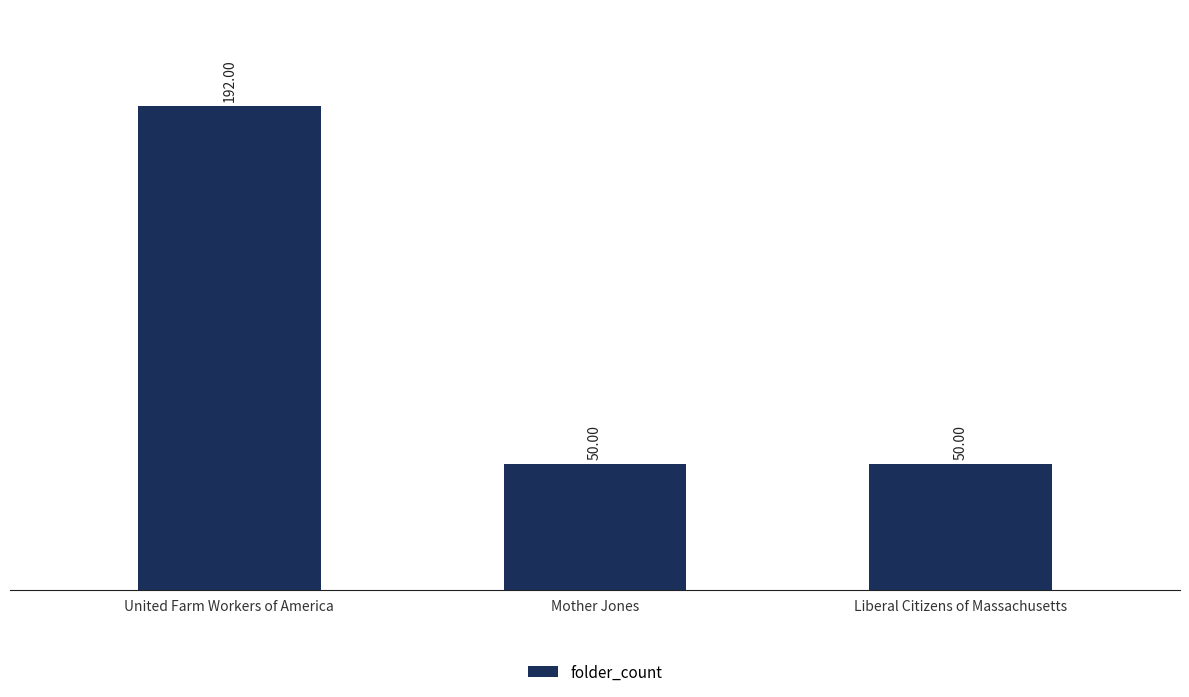

Reading right to left, extract all data points from this chart.

50	50	192